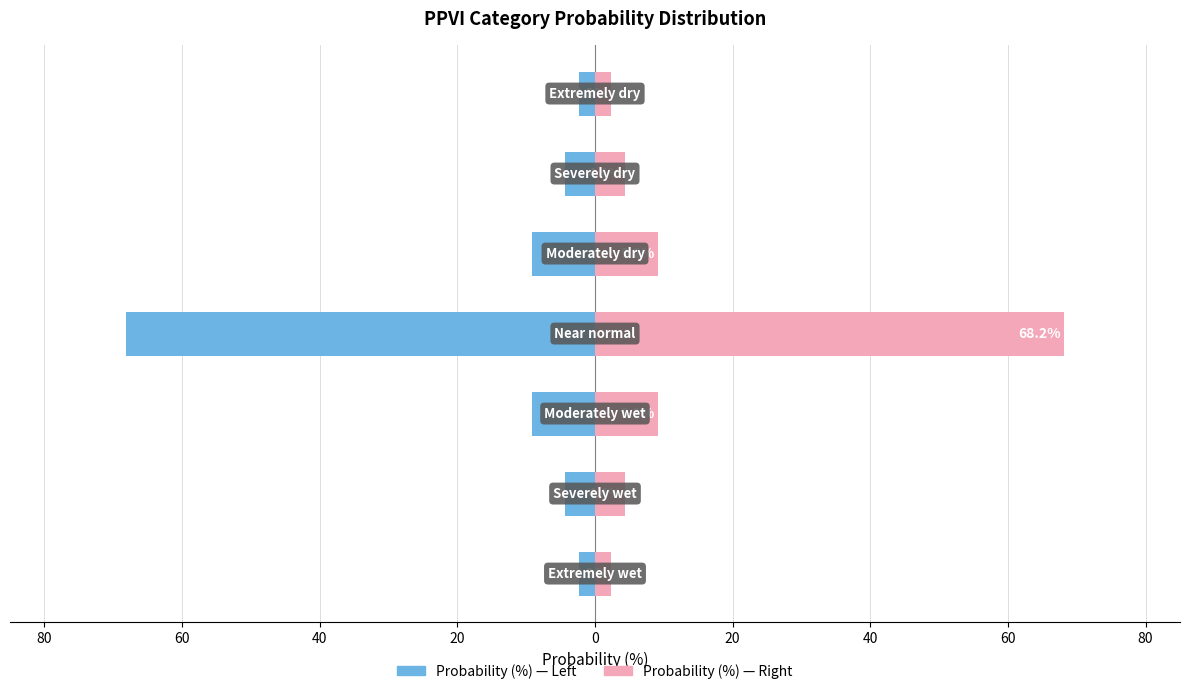

At how many categories does at least one series exceed -55?

7